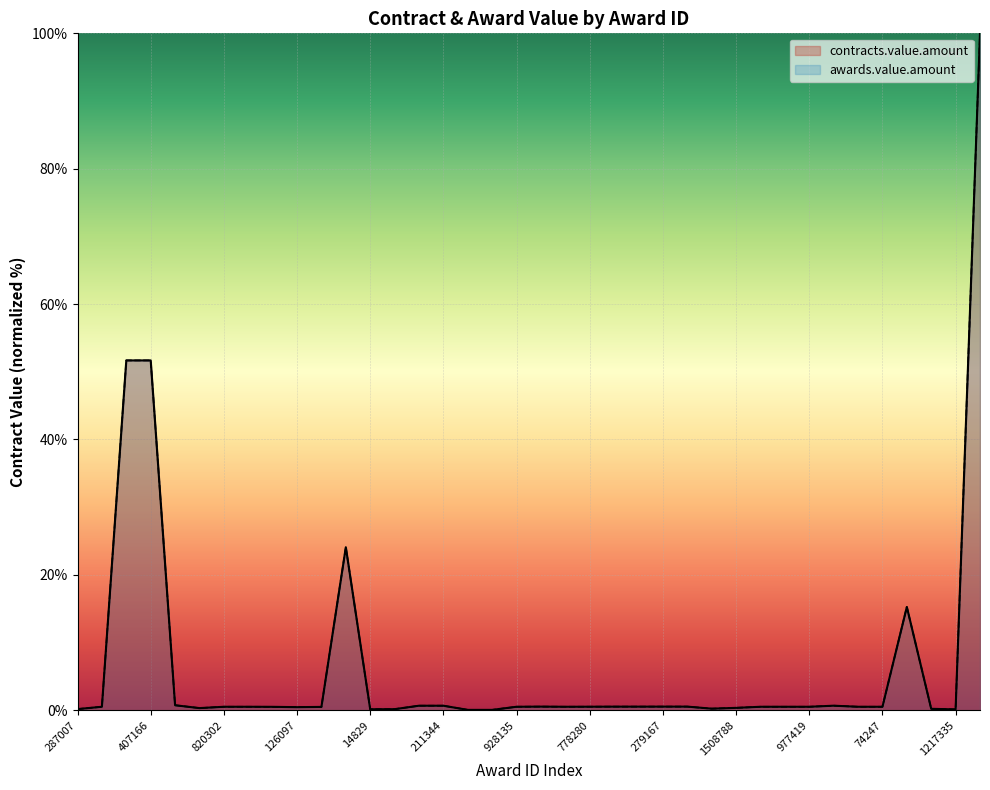

Which label corresponds to the smallest value in the chart?

459779